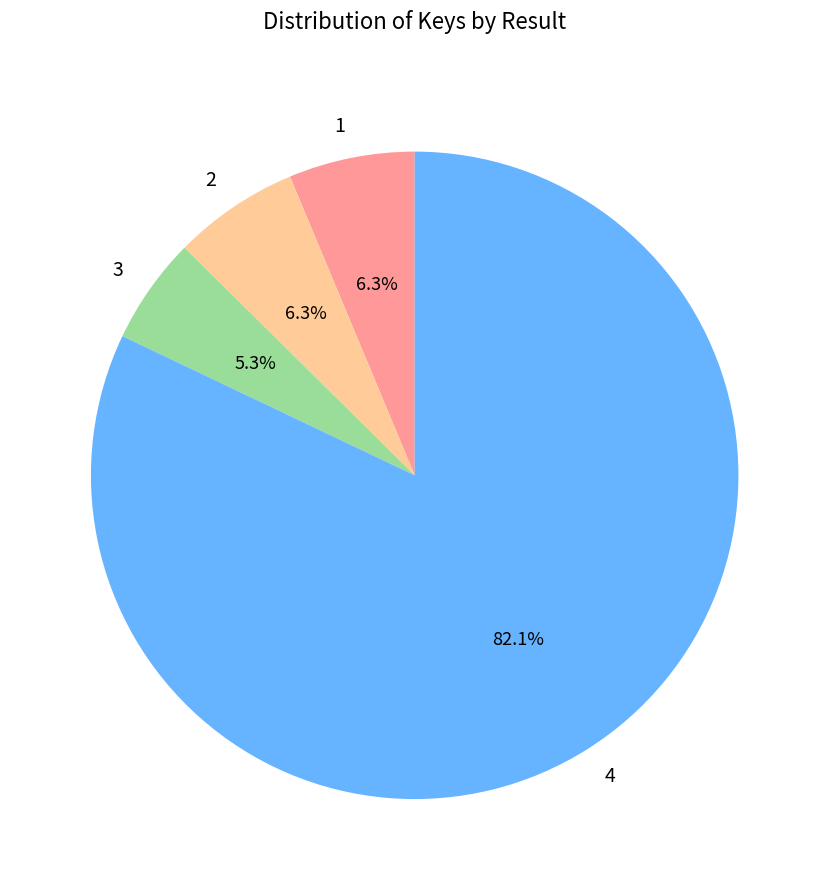

Does 4 represent more than half of the total?

Yes